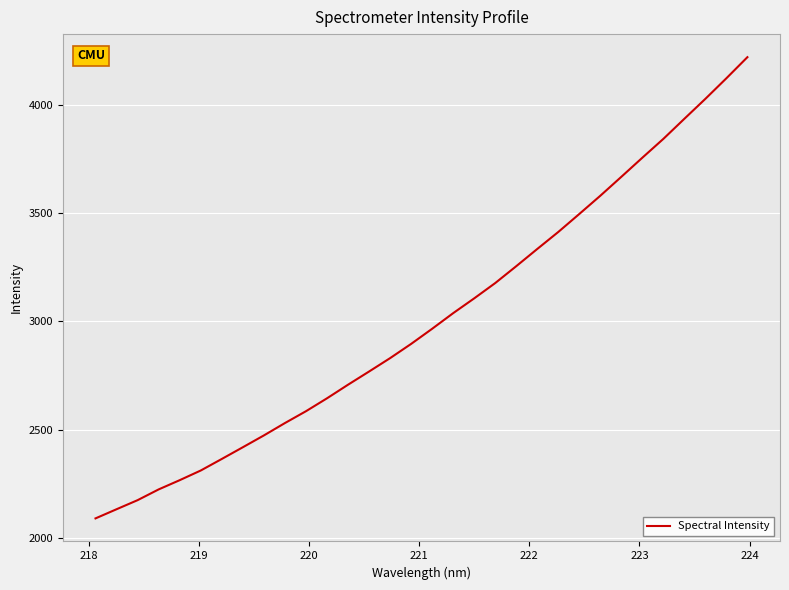

What is the greatest value displayed?

4221.9